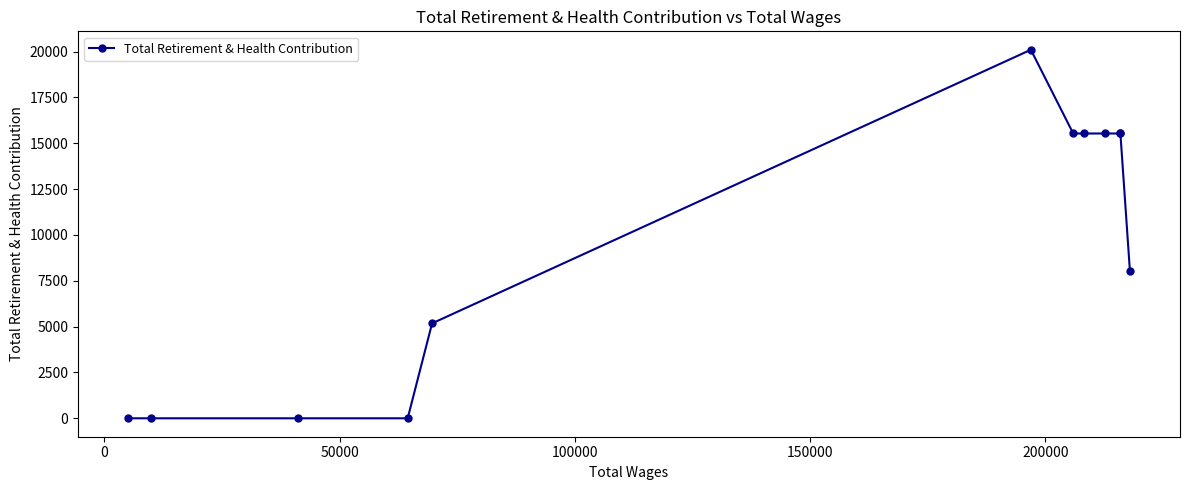

What is the maximum value shown in the chart?

20101